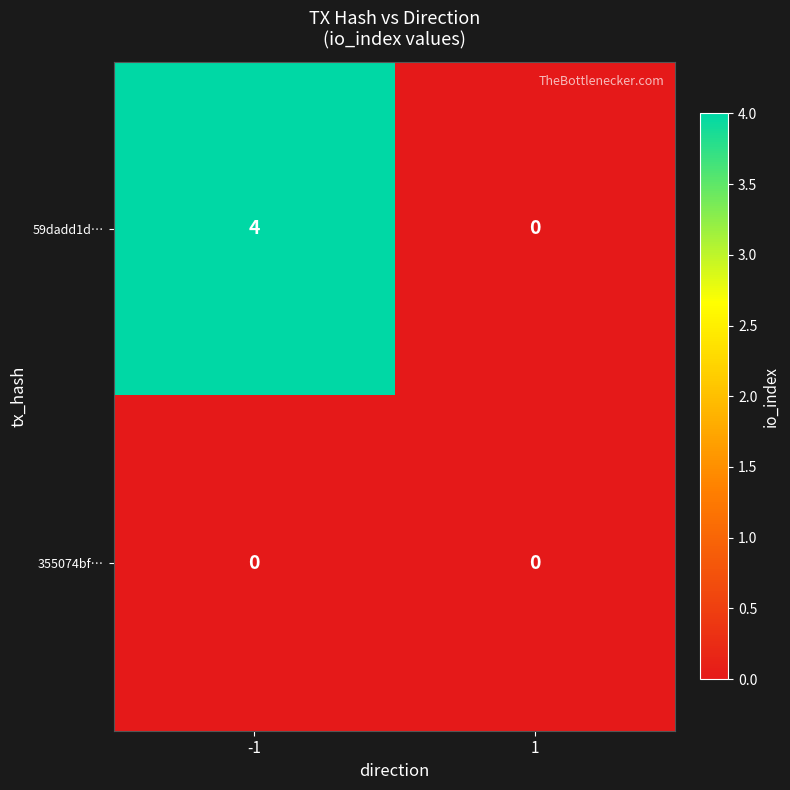

The 355074bf… series shows 0 at 1. True or false?

True